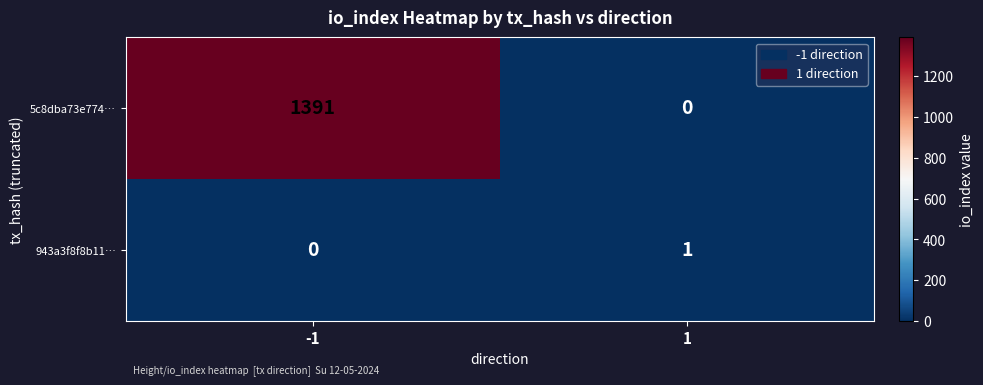

Which series has the largest total across all categories?

5c8dba73e774…